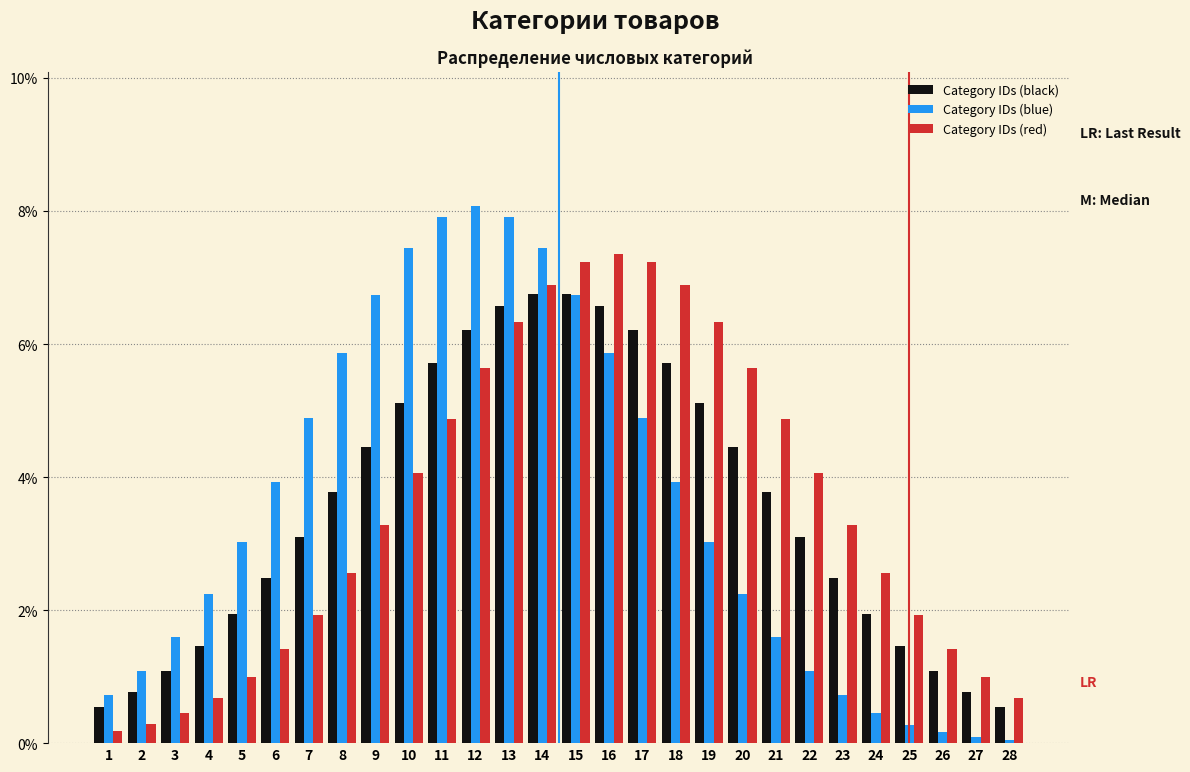

What is the difference between the maximum and second lowest values in the Category IDs (blue) series?

8.0